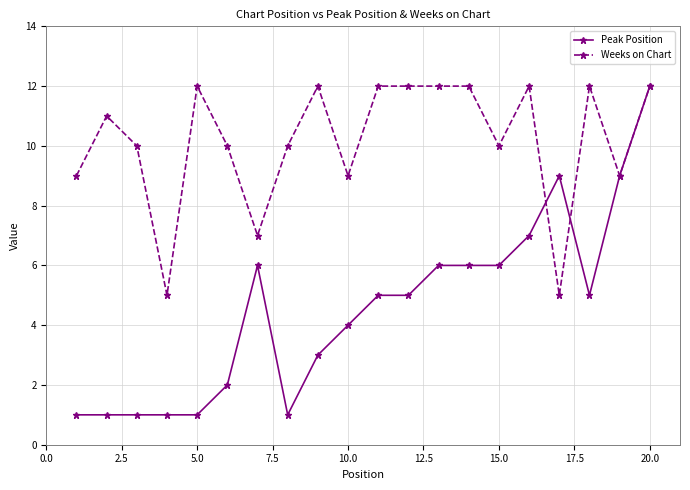

At how many categories does at least one series exceed 3?

20